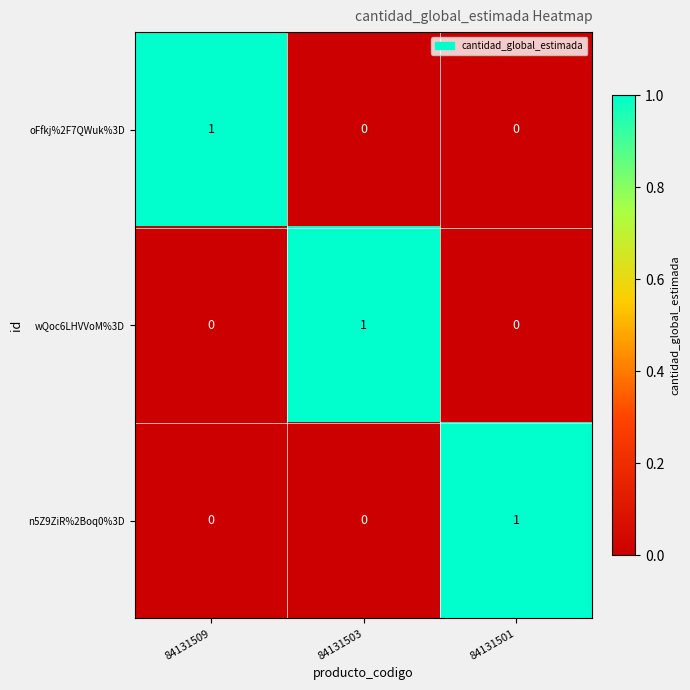

Reading left to right, list all the values displayed in this chart.

oFfkj%2F7QWuk%3D: 1	0	0
wQoc6LHVVoM%3D: 0	1	0
n5Z9ZiR%2Boq0%3D: 0	0	1